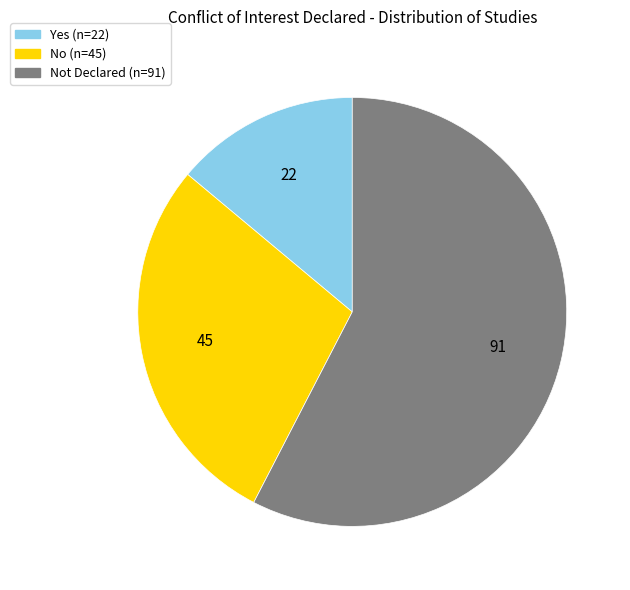

Is there a majority slice in this chart?

Yes